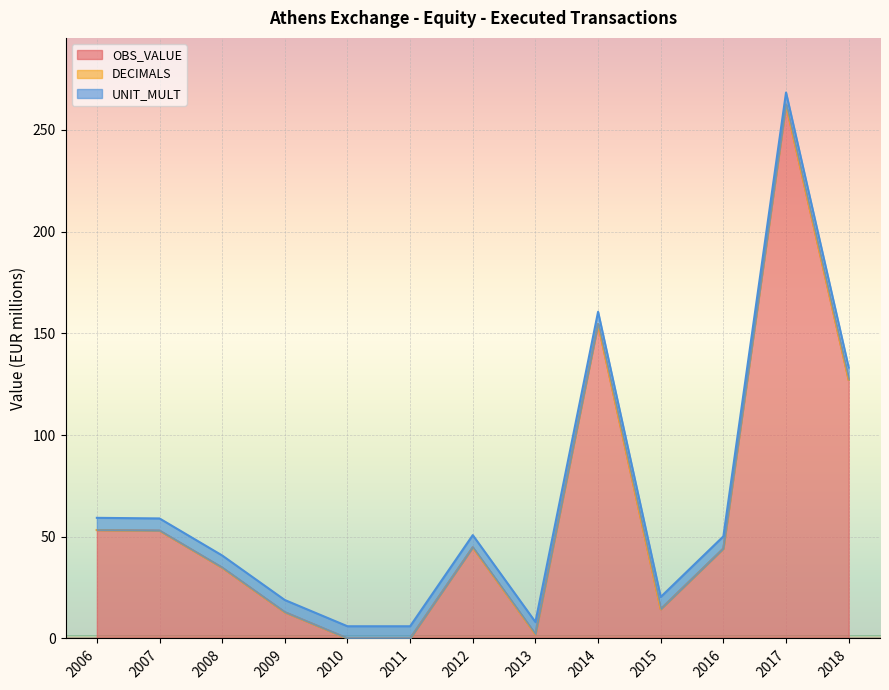

Which has a higher value, 2018 or 2015?

2018